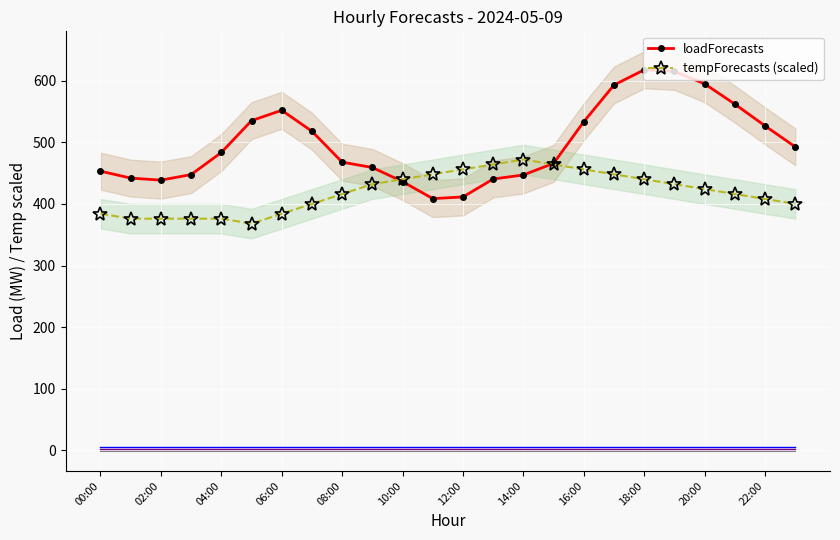

How many values in the loadForecasts series are below 483?

12